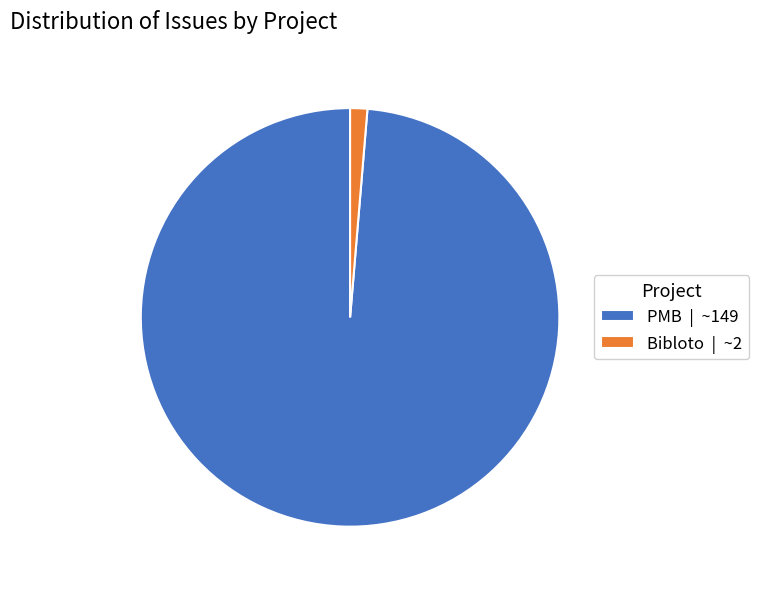

Between PMB | ~149 and Bibloto | ~2, which is larger?

PMB | ~149